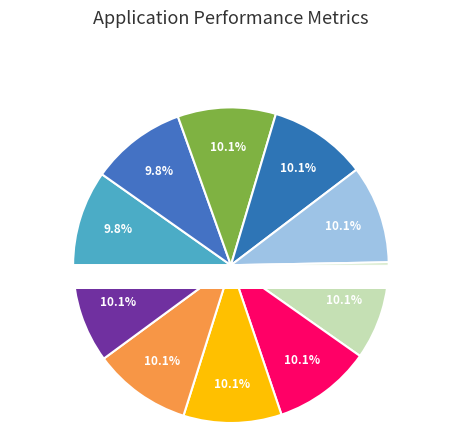

True or false: 10457 accounts for 10% of the total.

True